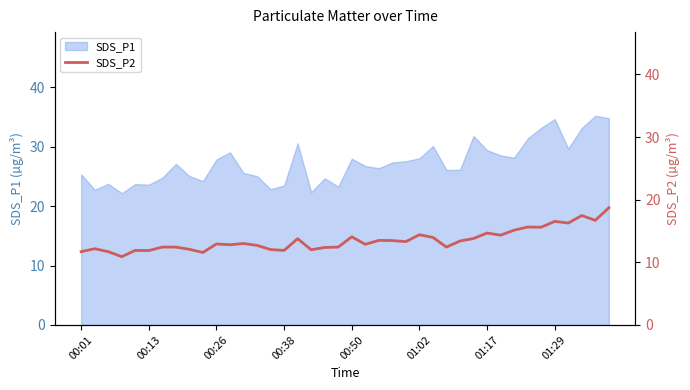

What is the lowest value of the SDS_P1 series?

22.2